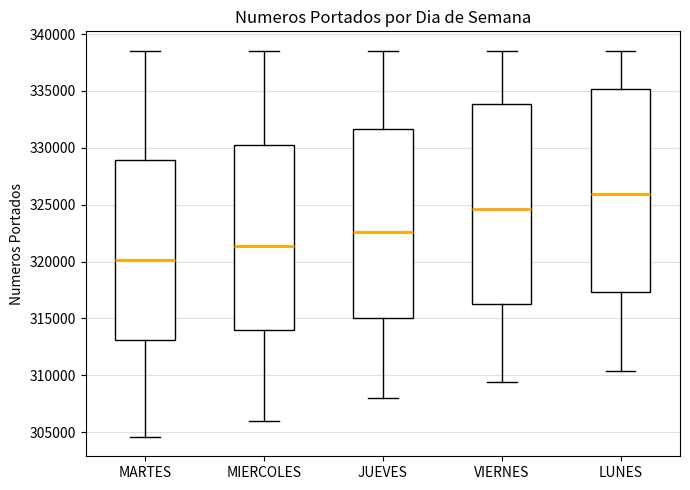

Reading left to right, transcribe this box plot: for each box, give where its median line is, the range the box spans, and where its two whiskers end, as read against the y-axis. The values are not printed on the chart, so give them approximately, as read against the axis.

MARTES: median 320000, box 313000 to 329000, whiskers 304500 to 338500
MIERCOLES: median 321500, box 314000 to 330500, whiskers 306000 to 338500
JUEVES: median 322500, box 315000 to 331500, whiskers 308000 to 338500
VIERNES: median 324500, box 316500 to 334000, whiskers 309500 to 338500
LUNES: median 326000, box 317500 to 335000, whiskers 310500 to 338500